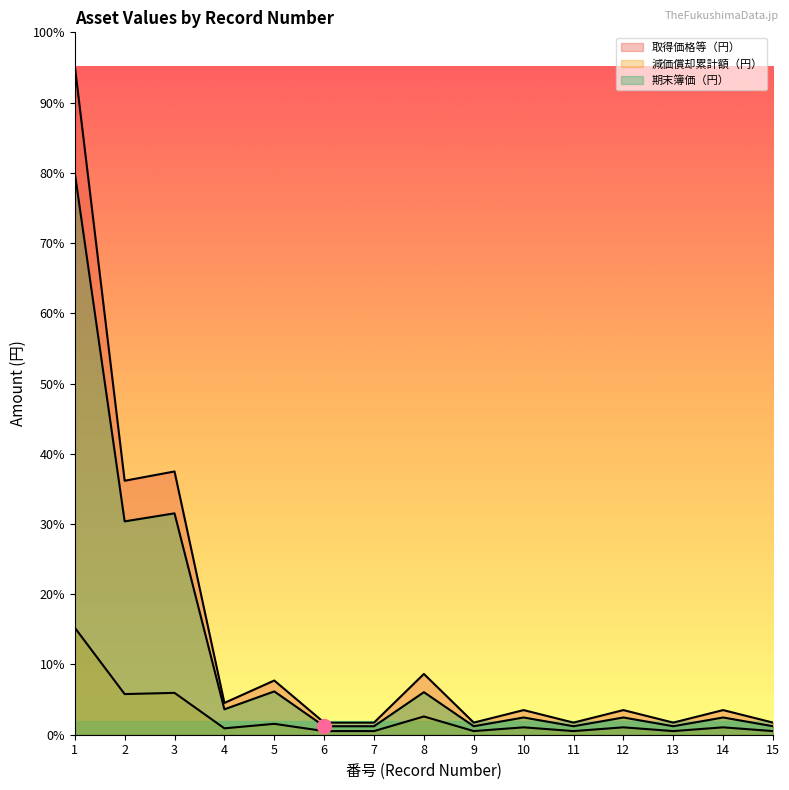

What is the greatest value displayed?

69120000